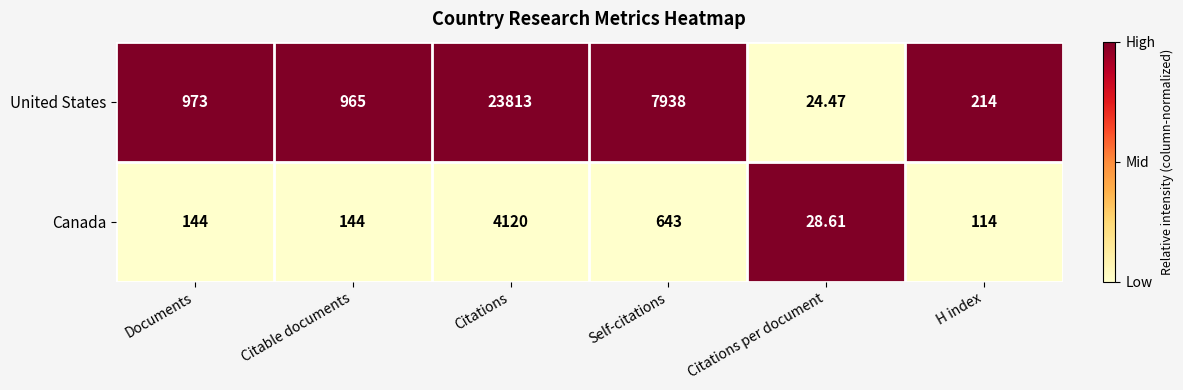

Which series has the widest spread of values?

United States